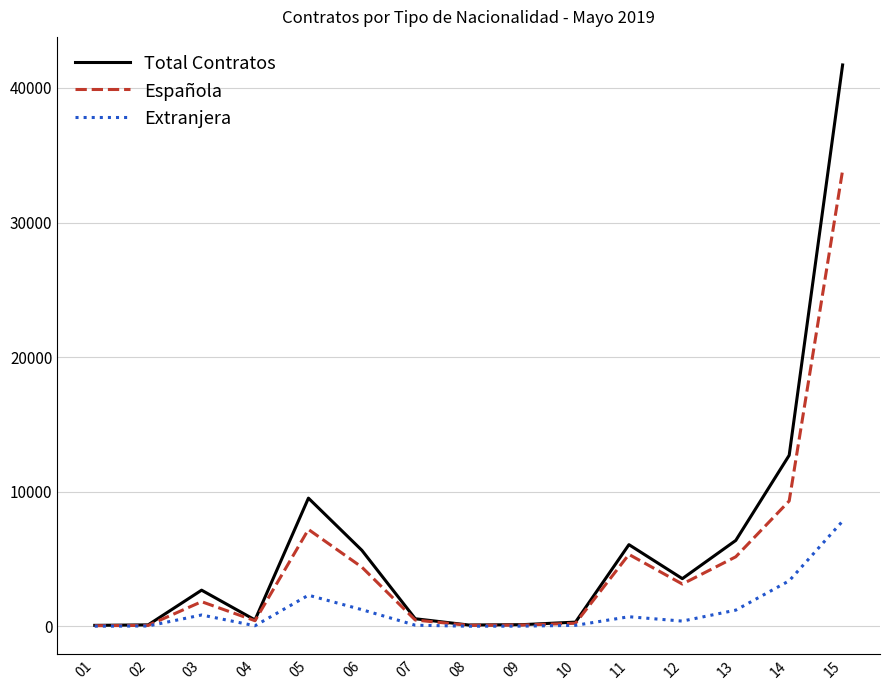

What is the difference between the Total Contratos values at 03 and 10?

2372